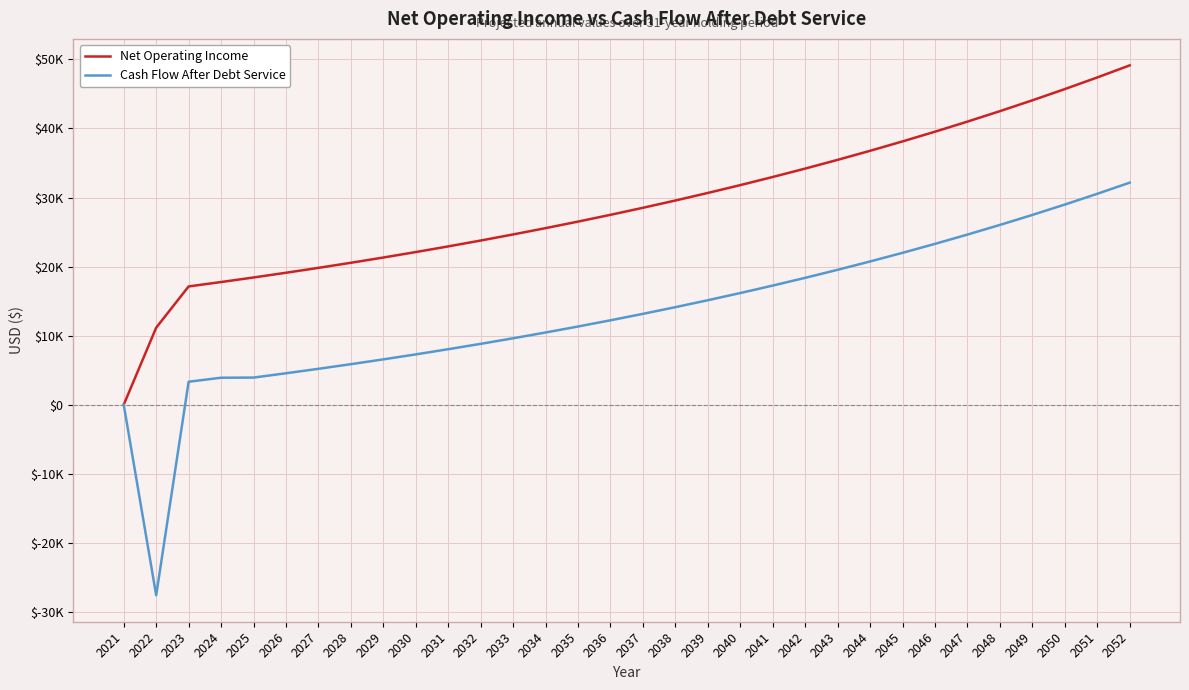

List the labels in order of Net Operating Income value, largest first.

2052, 2051, 2050, 2049, 2048, 2047, 2046, 2045, 2044, 2043, 2042, 2041, 2040, 2039, 2038, 2037, 2036, 2035, 2034, 2033, 2032, 2031, 2030, 2029, 2028, 2027, 2026, 2025, 2024, 2023, 2022, 2021